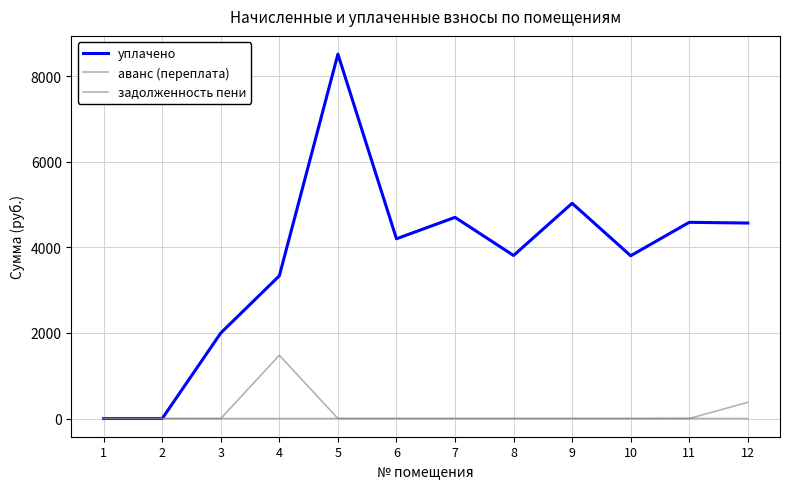

Reading left to right, list all the values displayed in this chart.

уплачено: 0.0	0.0	2000.0	3336.9	8521.0	4203.0	4703.9	3812.5	5033.2	3805.7	4587.3	4570.7
аванс (переплата): 0.0	0.0	0.0	0.0	0.0	0.0	0.0	0.0	0.0	0.0	0.0	379.1
задолженность пени: 0.0	0.0	0.0	1479.6	0.0	0.0	0.0	0.0	0.0	0.0	1.5	0.0